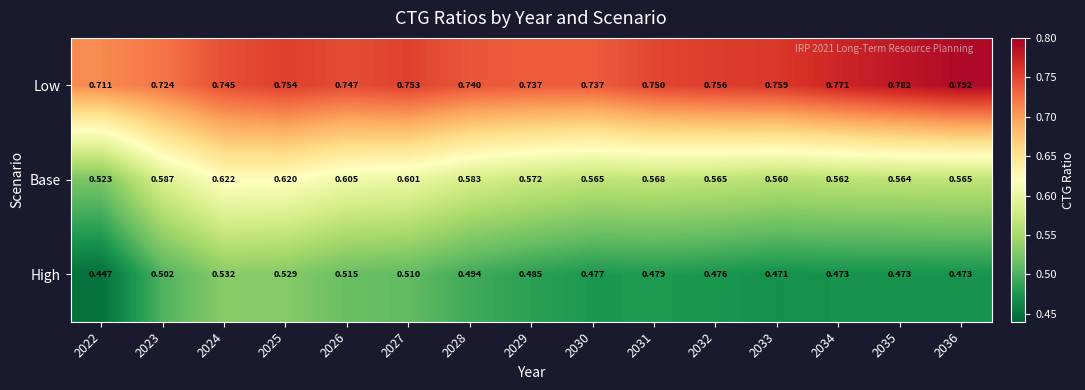

Rank the series at 2032 from highest to lowest value.

Low, Base, High